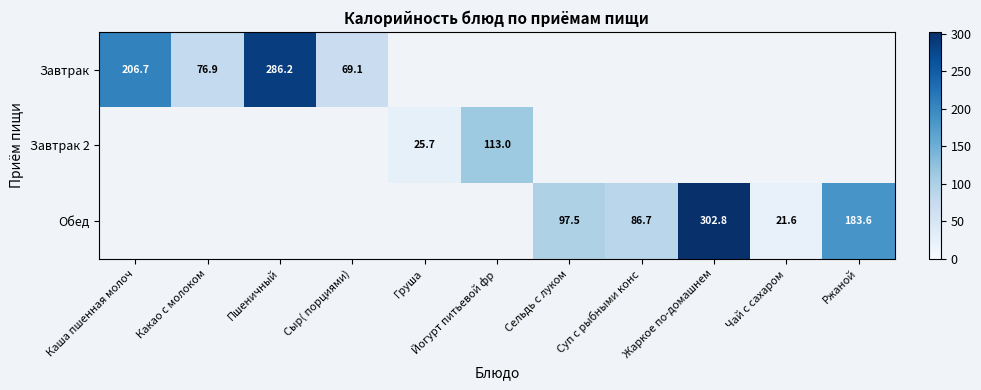

Is the value of Завтрак 2 at Йогурт питьевой фр greater than the value of Обед at Суп с рыбными конс?

Yes